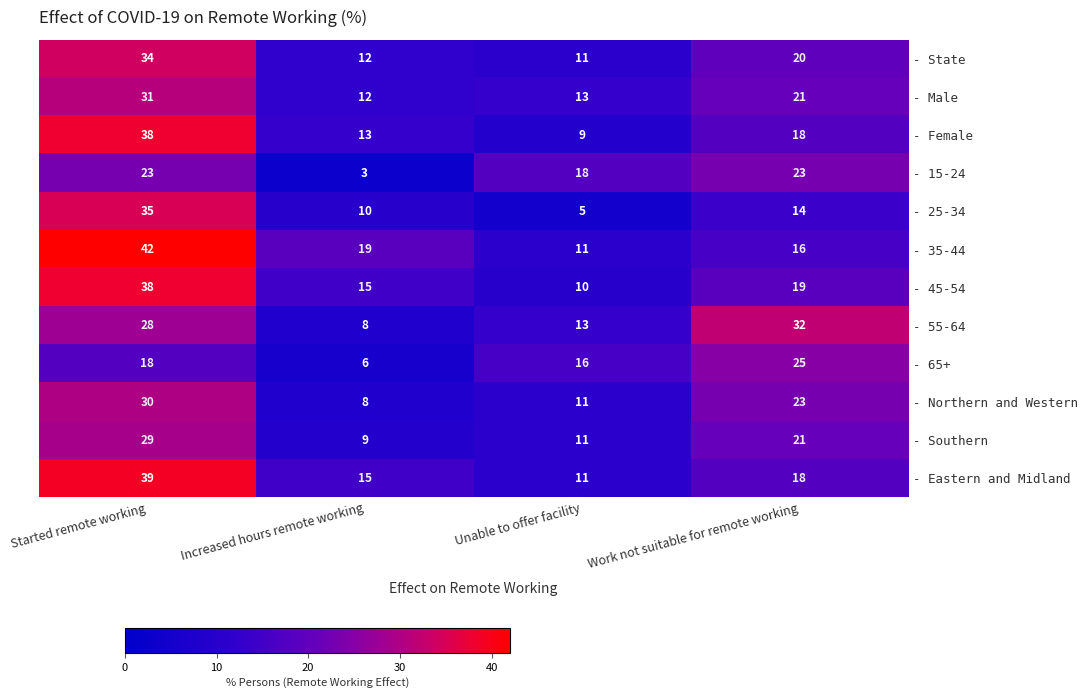

What is the difference between the maximum and minimum values in the - 55-64 series?

24